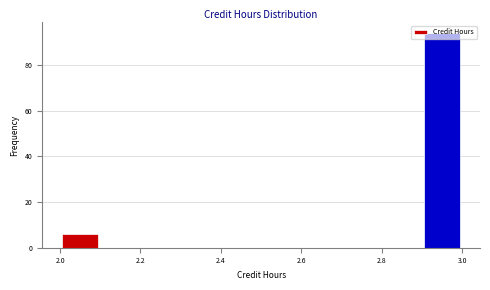

How tall is the bar that spans 2.9 to 3.0 on the x-axis? The values are not printed on the chart, so give them approximately, as read against the axis.

94